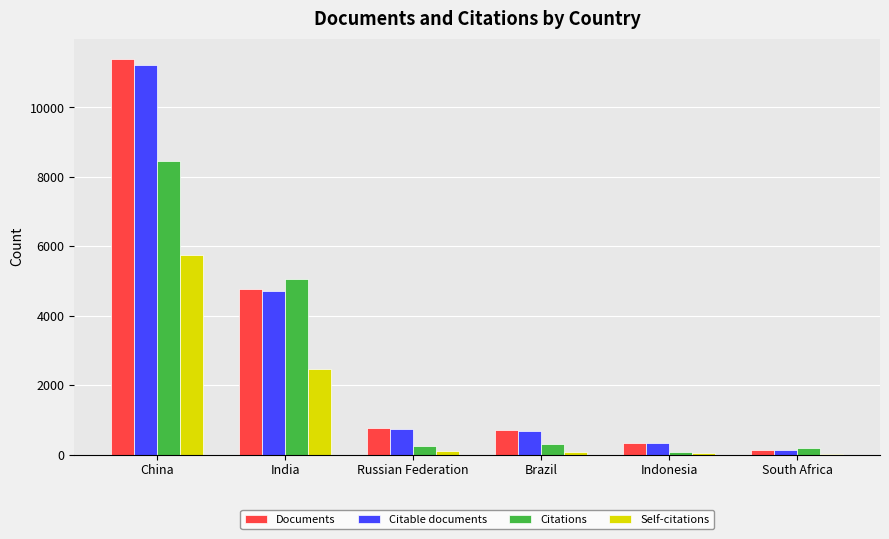

How many distinct data groups are displayed?

4